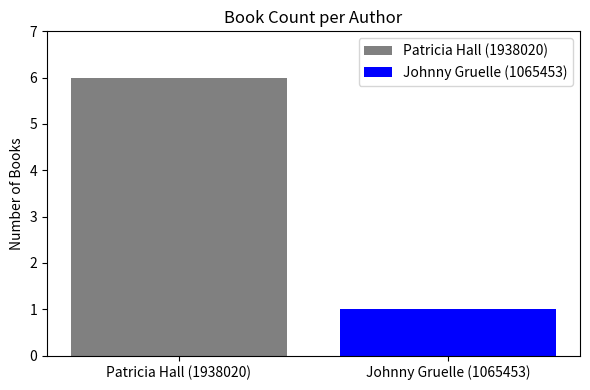

What is the greatest value displayed?

6